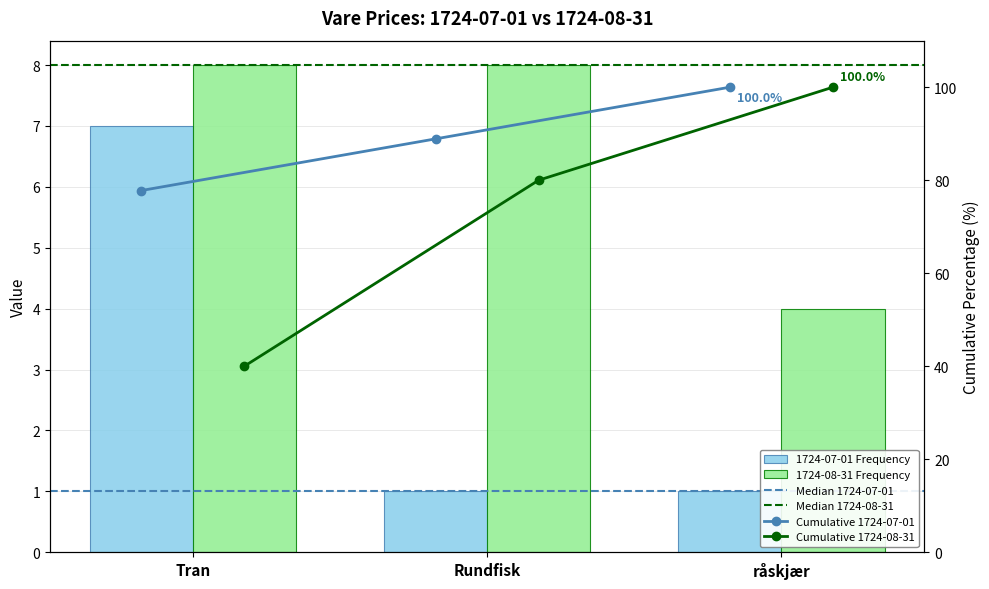

What is the maximum value shown in the chart?

8